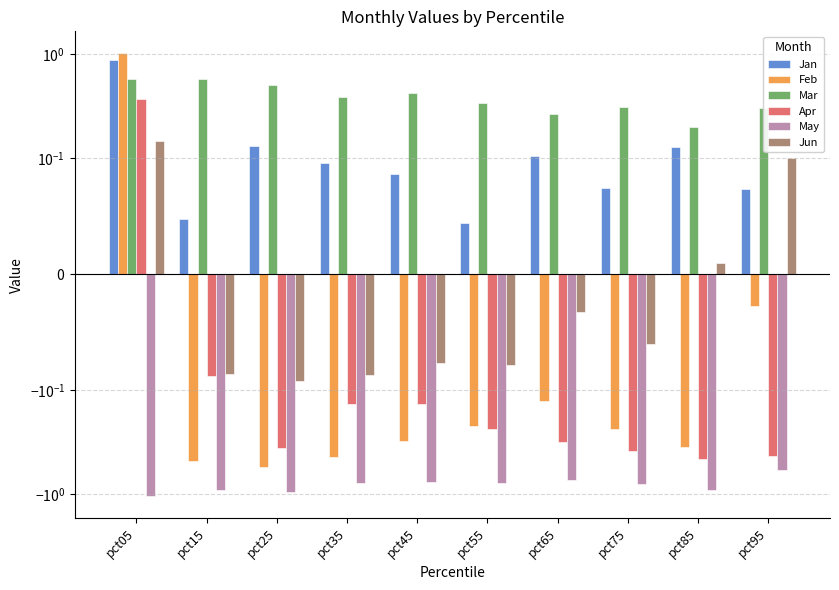

List the series in order of their peak value, highest first.

Feb, Jan, Mar, Apr, Jun, May